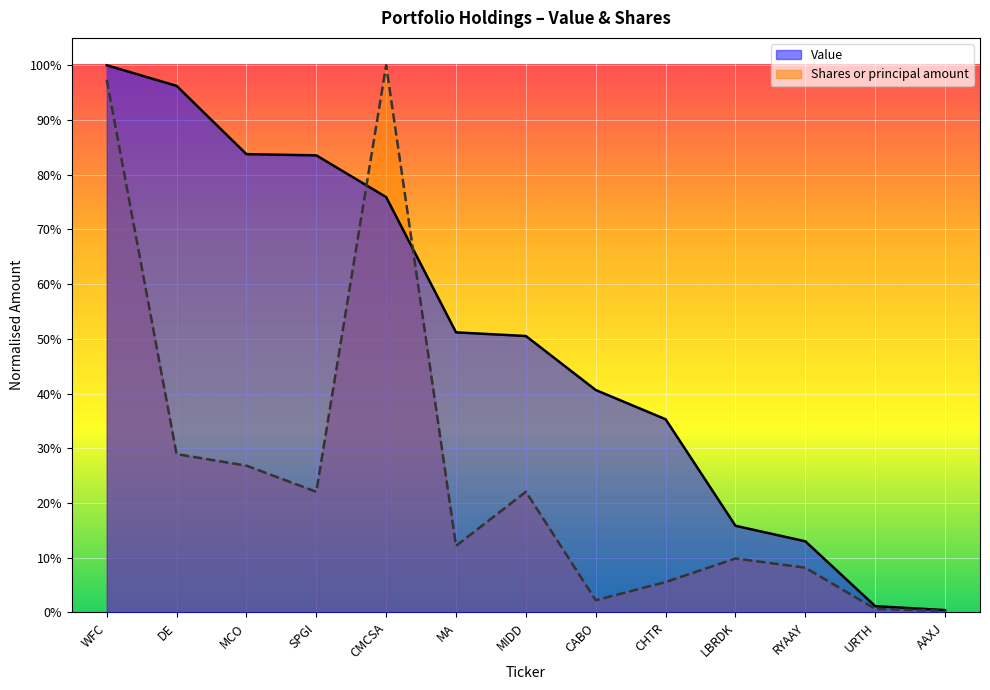

How many lines are shown in the chart?

2